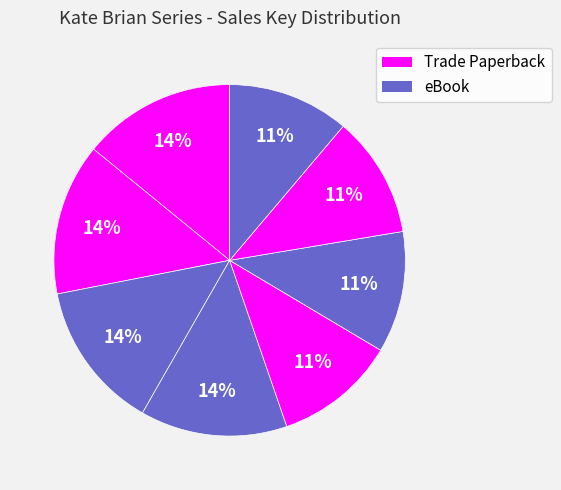

How many slices are in this pie chart?

8